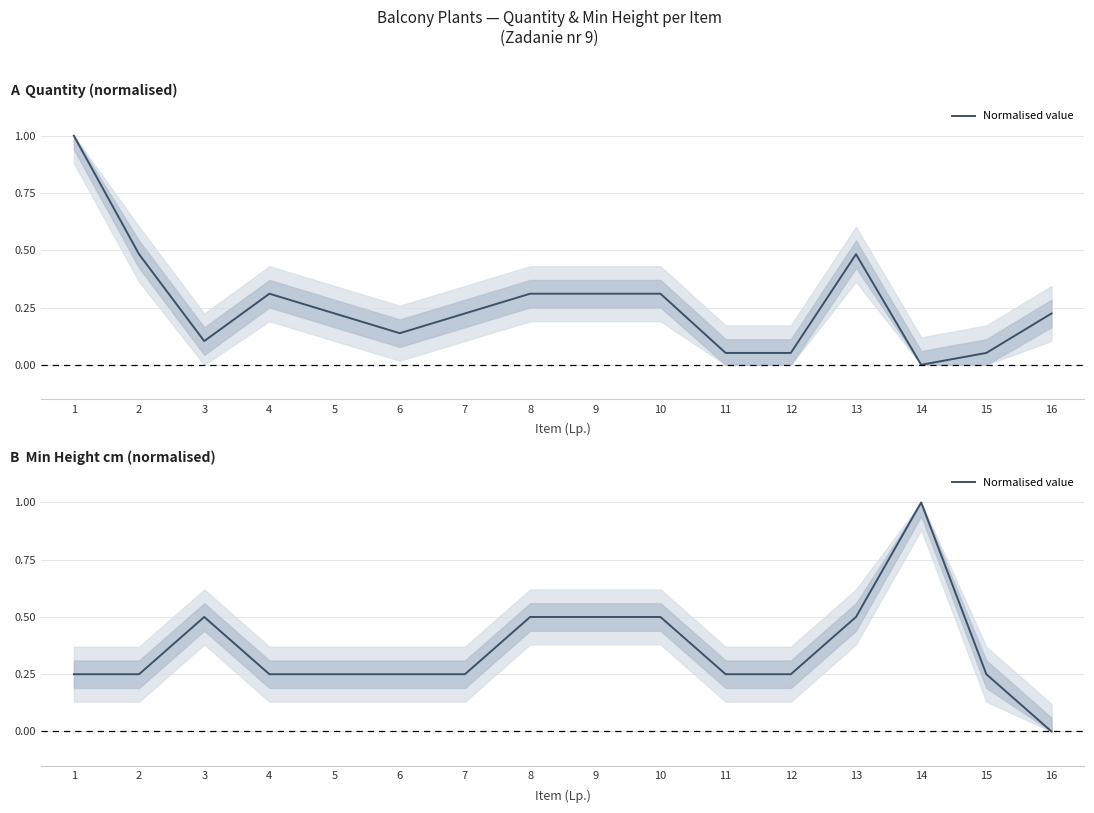

At which label is the value closest to 0?

16